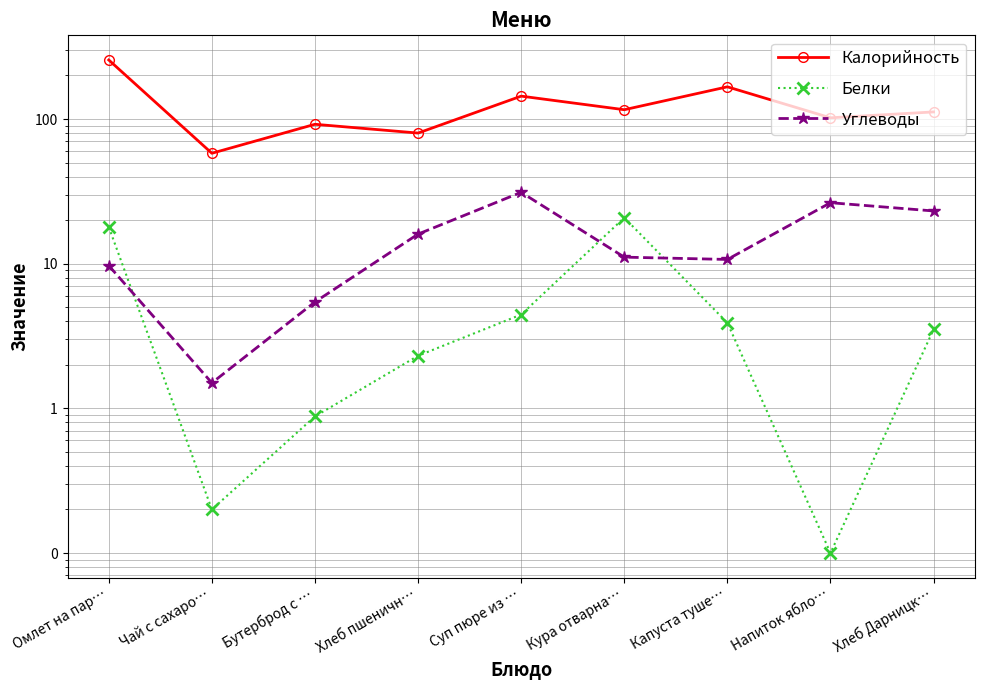

Reading right to left, what are all the values shown in this chart?

Калорийность: Хлеб Дарницк…=112.0	Напиток ябло…=102.0	Капуста туше…=167.0	Кура отварна…=116.0	Суп пюре из …=144.0	Хлеб пшеничн…=80.0	Бутерброд с …=92.0	Чай с сахаро…=58.0	Омлет на пар…=256.0
Белки: Хлеб Дарницк…=3.5	Напиток ябло…=0.1	Капуста туше…=3.9	Кура отварна…=20.8	Суп пюре из …=4.5	Хлеб пшеничн…=2.3	Бутерброд с …=0.9	Чай с сахаро…=0.2	Омлет на пар…=17.9
Углеводы: Хлеб Дарницк…=23.1	Напиток ябло…=26.4	Капуста туше…=10.7	Кура отварна…=11.1	Суп пюре из …=31.1	Хлеб пшеничн…=16.0	Бутерброд с …=5.4	Чай с сахаро…=1.5	Омлет на пар…=9.7